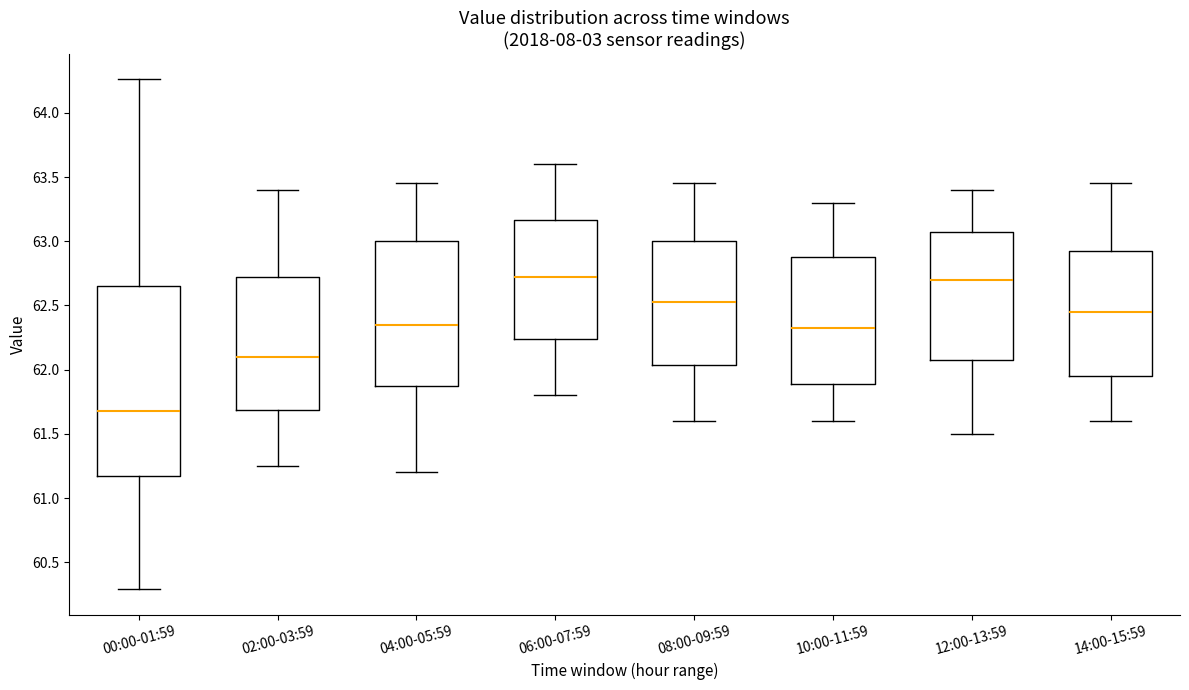

Reading left to right, read every box against the y-axis: the position of its median line, the range the box covers, and the ends of its whiskers. The values are not printed on the chart, so give them approximately, as read against the axis.

00:00-01:59: median 61.70, box 61.15 to 62.65, whiskers 60.30 to 64.25
02:00-03:59: median 62.10, box 61.70 to 62.75, whiskers 61.25 to 63.40
04:00-05:59: median 62.35, box 61.90 to 63.00, whiskers 61.20 to 63.45
06:00-07:59: median 62.75, box 62.25 to 63.15, whiskers 61.80 to 63.60
08:00-09:59: median 62.55, box 62.05 to 63.00, whiskers 61.60 to 63.45
10:00-11:59: median 62.35, box 61.90 to 62.90, whiskers 61.60 to 63.30
12:00-13:59: median 62.70, box 62.10 to 63.10, whiskers 61.50 to 63.40
14:00-15:59: median 62.45, box 61.95 to 62.95, whiskers 61.60 to 63.45